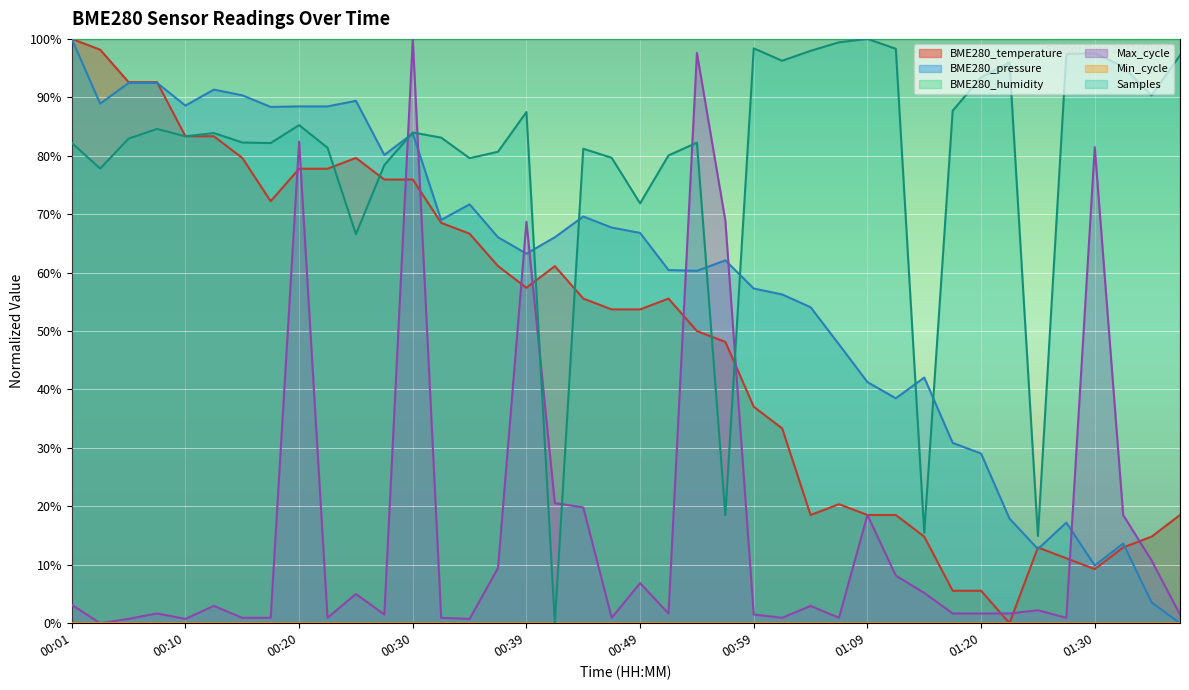

Which category has the lowest value across all series?

01:22